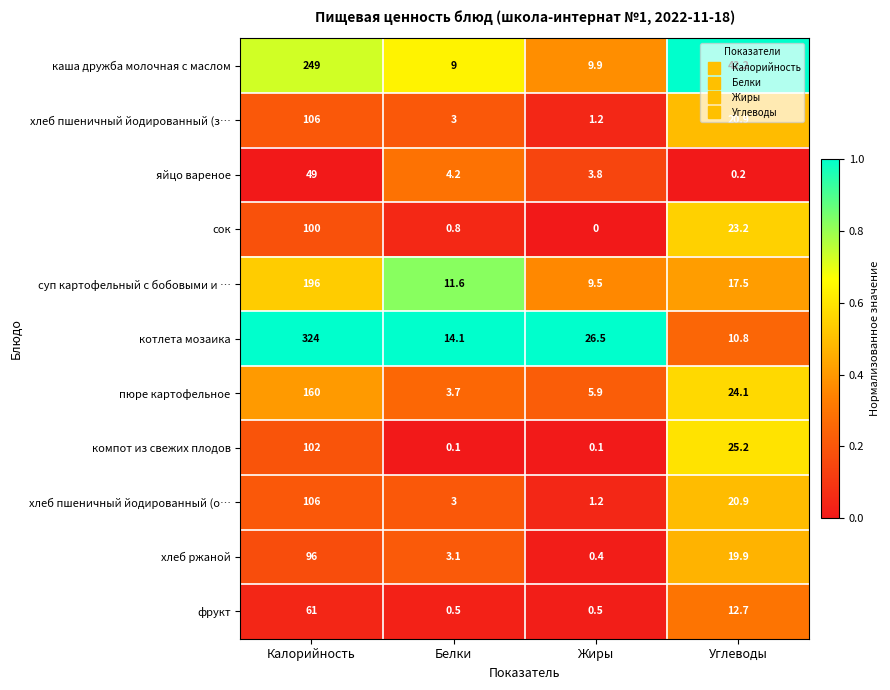

What is the difference between the highest and lowest values at Углеводы?

42.0